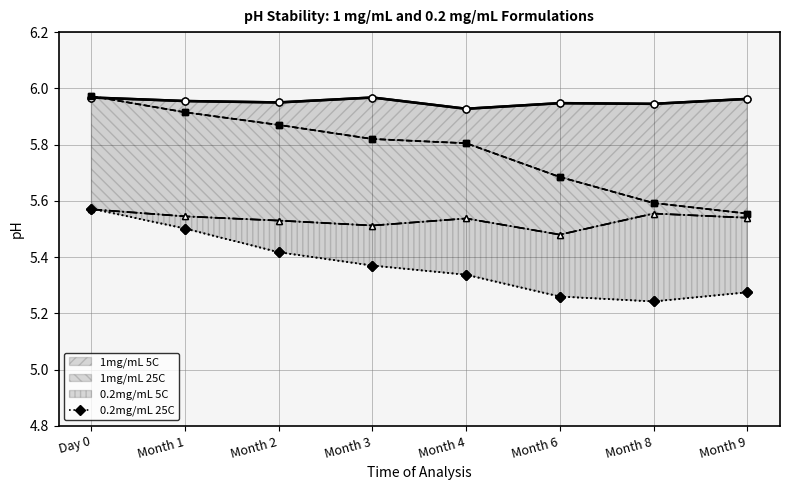

What is the spread (max minus min) of values at Day 0?

0.4